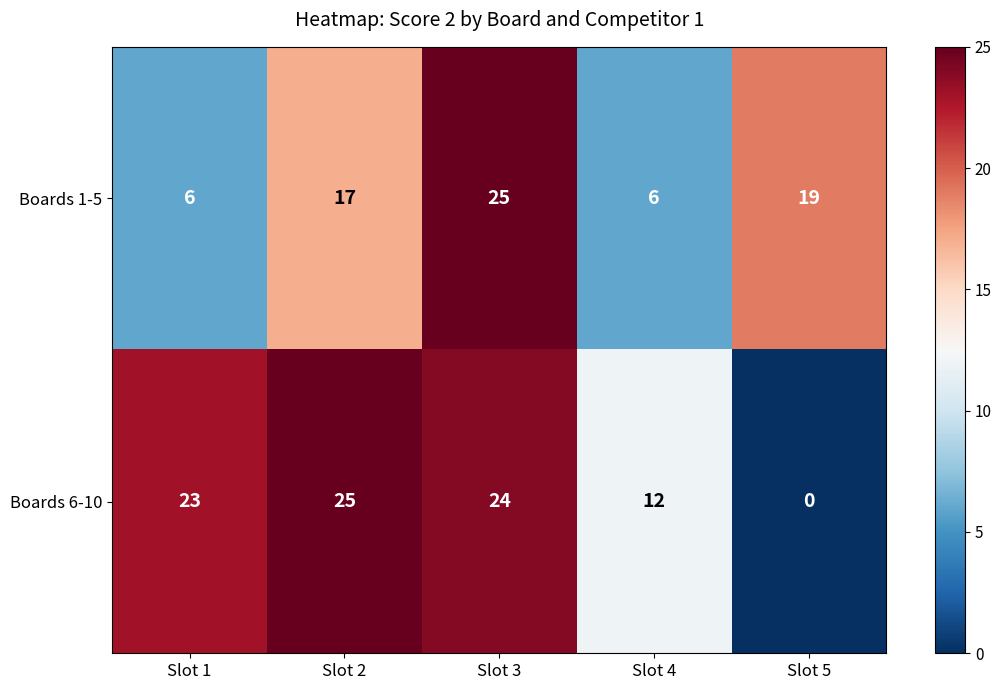

List the labels in order of Boards 6-10 value, largest first.

Slot 2, Slot 3, Slot 1, Slot 4, Slot 5